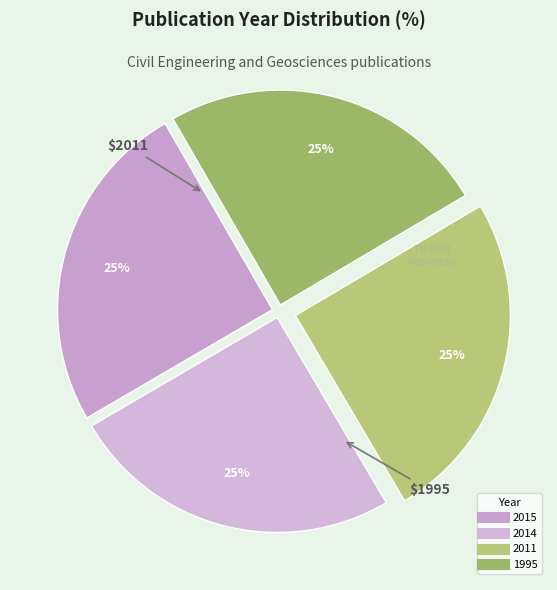

Count the number of slices in the pie.

4